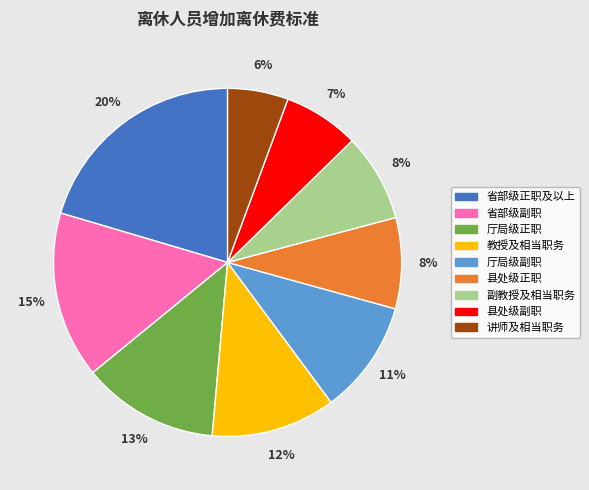

Do 县处级副职 and 厅局级副职 together represent more than half of the pie?

No